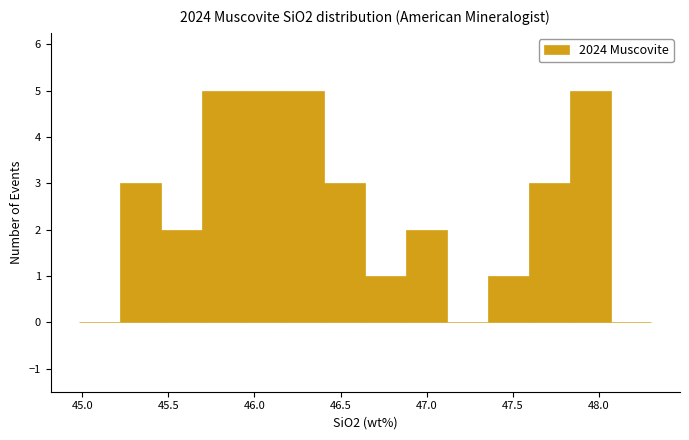

Reading left to right, list every bar in this chart as the range it spans on the x-axis followed by its height. Neither the bar edges nor the heights are printed on the chart, so give them approximately, as read against the axes.

45.00 to 45.20: 0
45.20 to 45.45: 3
45.45 to 45.70: 2
45.70 to 45.95: 5
45.95 to 46.15: 5
46.15 to 46.40: 5
46.40 to 46.65: 3
46.65 to 46.90: 1
46.90 to 47.10: 2
47.10 to 47.35: 0
47.35 to 47.60: 1
47.60 to 47.85: 3
47.85 to 48.05: 5
48.05 to 48.30: 0